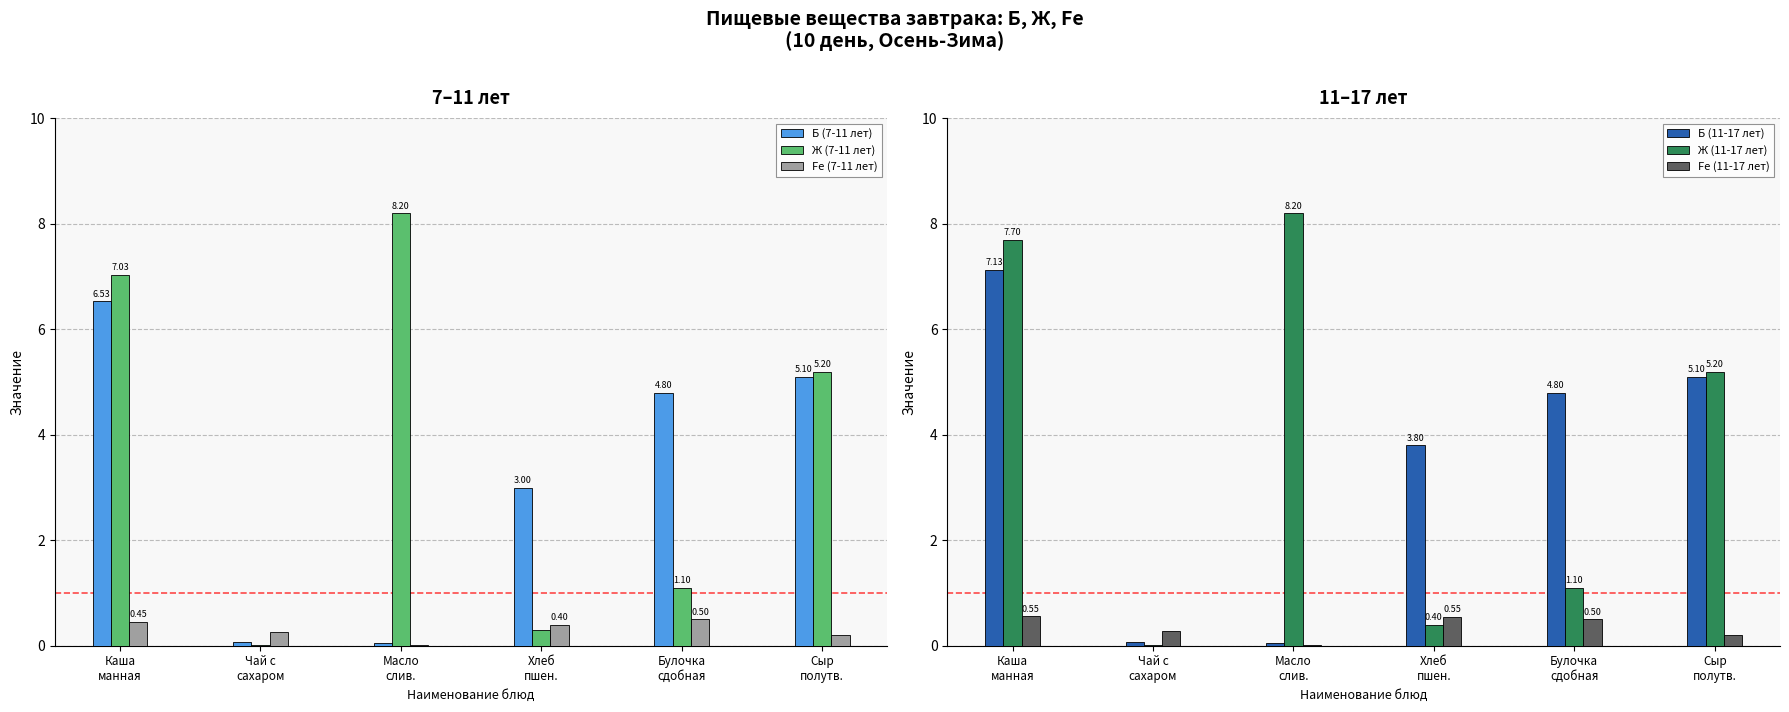

The value of Fe (7-11 лет) at Сыр
полутв. is 0.2. True or false?

True